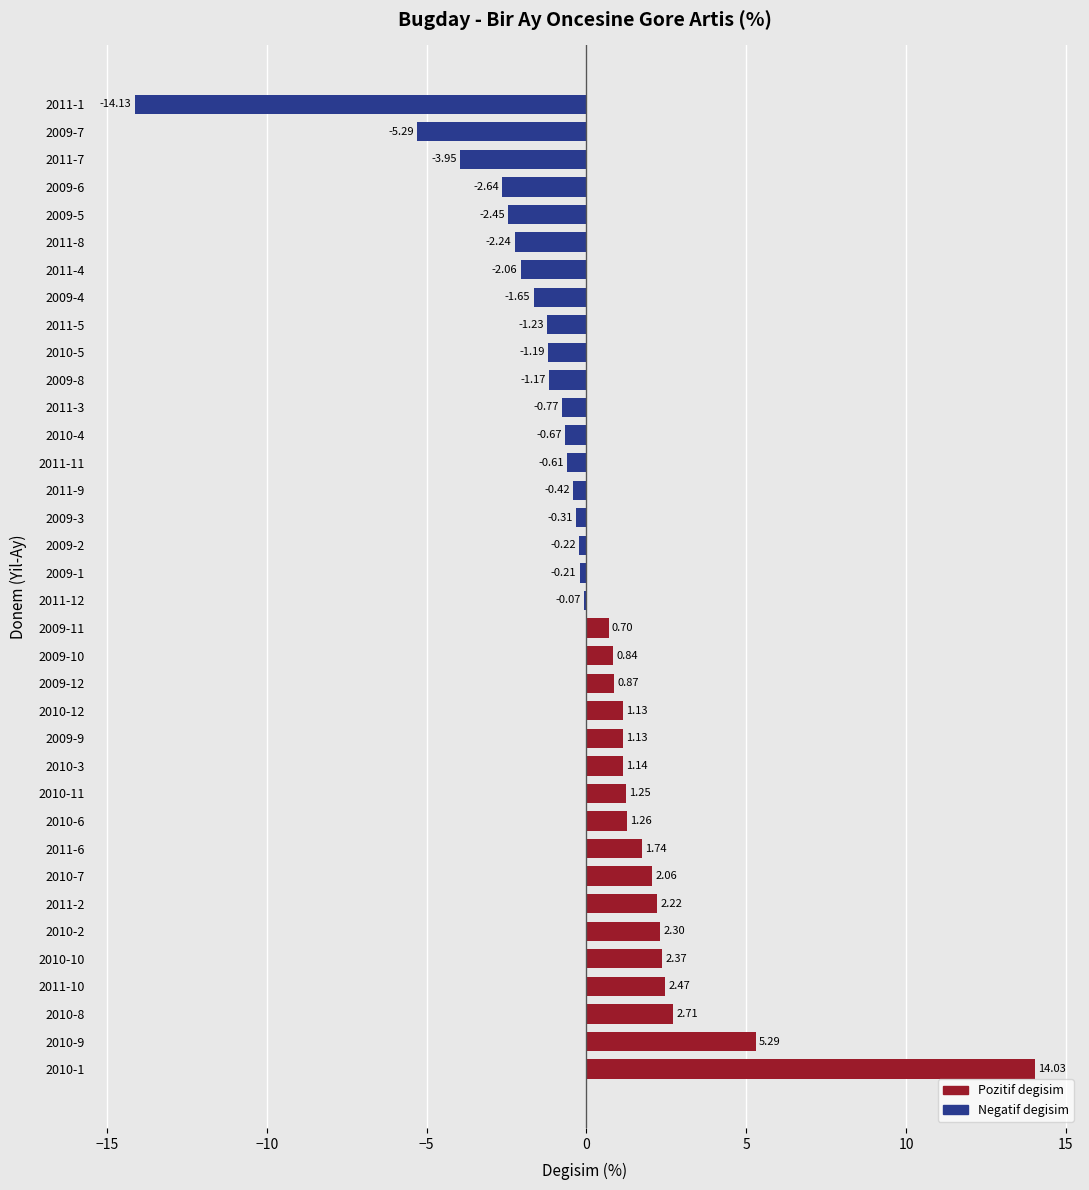

Are the bars grouped side by side (vs. stacked)?

No